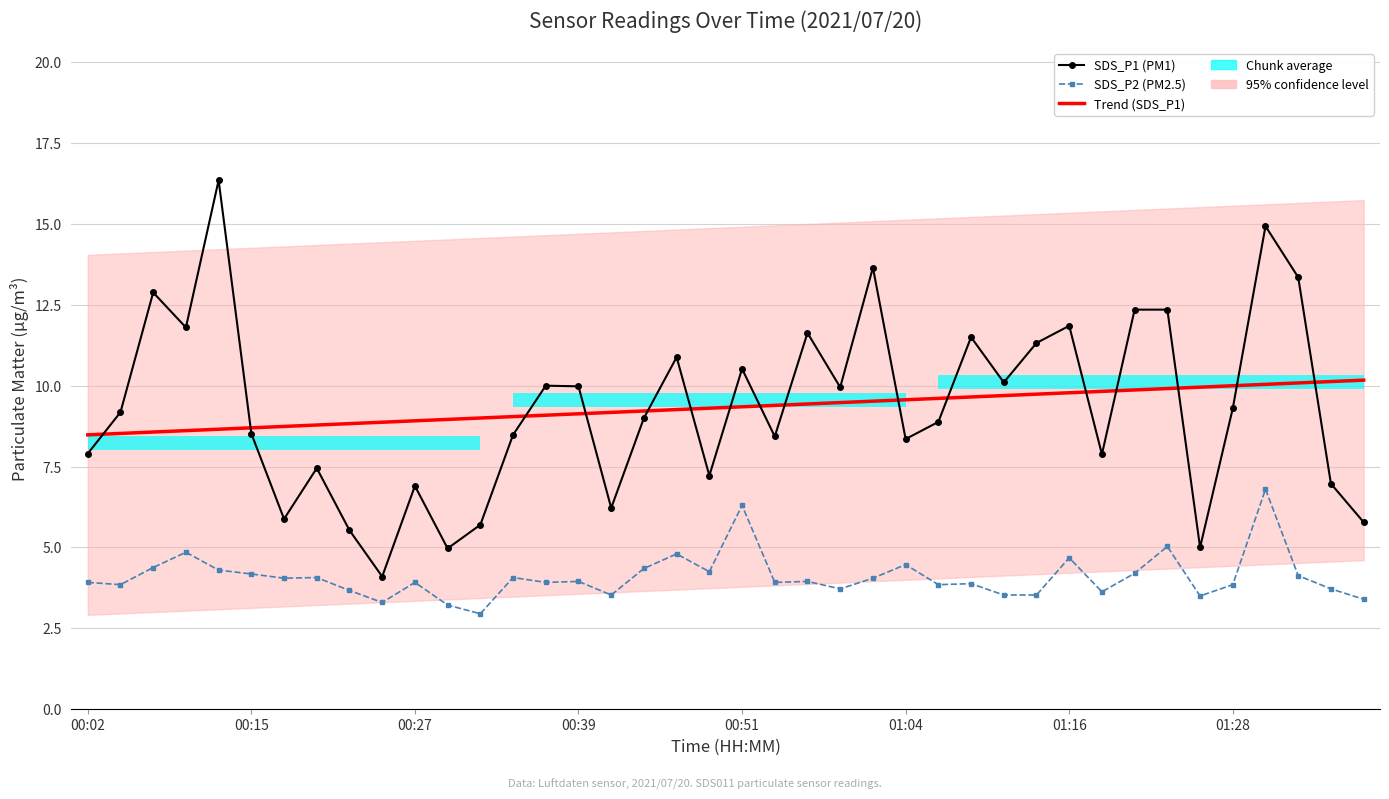

Is it true that Trend (SDS_P1) equals 9.9 at 32?

True